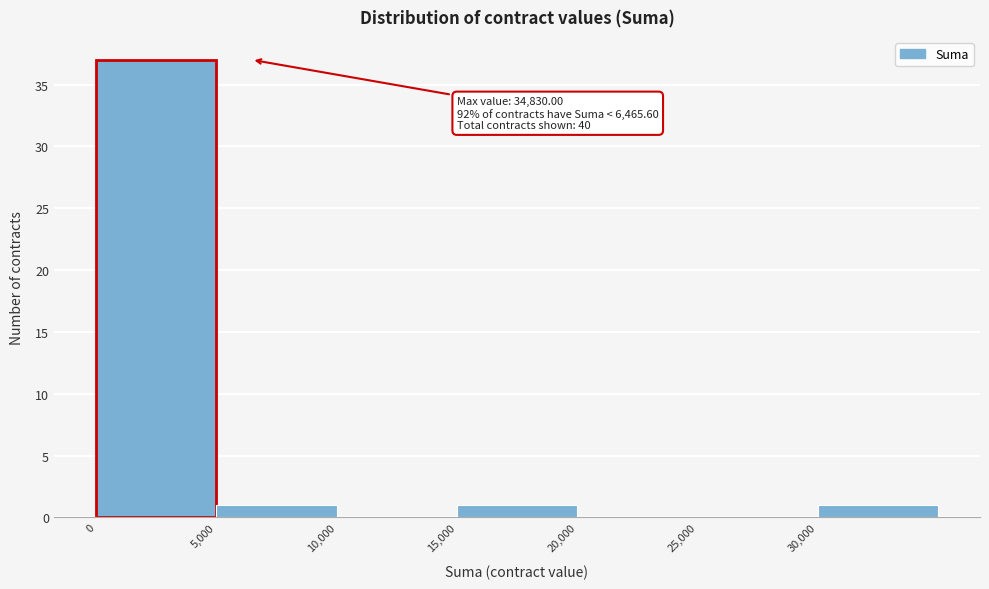

Over which range of the x-axis is the bar tallest?

0 to 5000